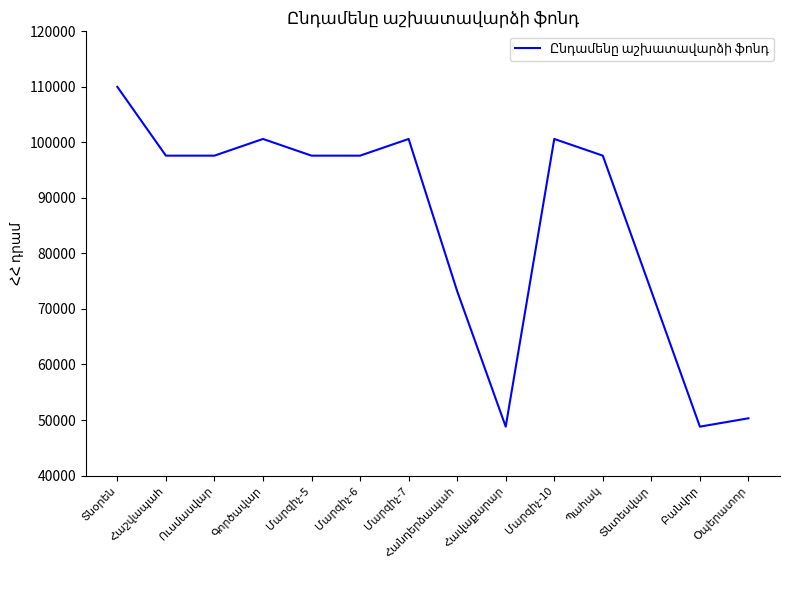

What is the difference between the maximum and minimum values?

61195